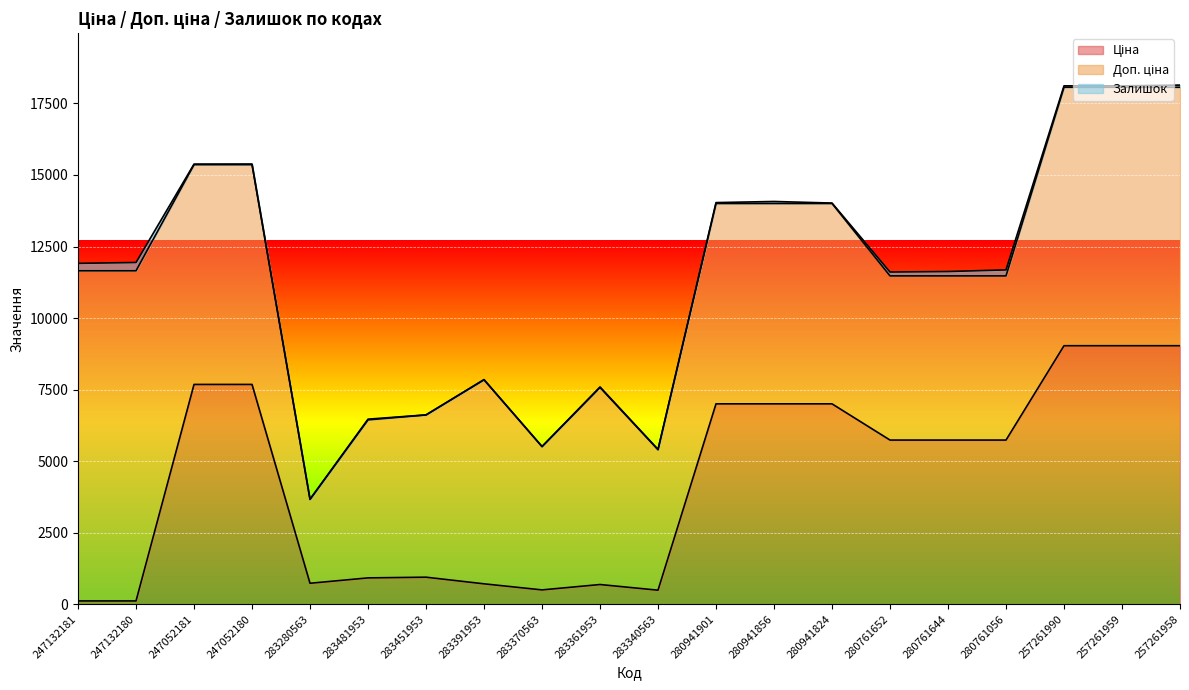

The Ціна series shows 7002.6 at 280941824. True or false?

True